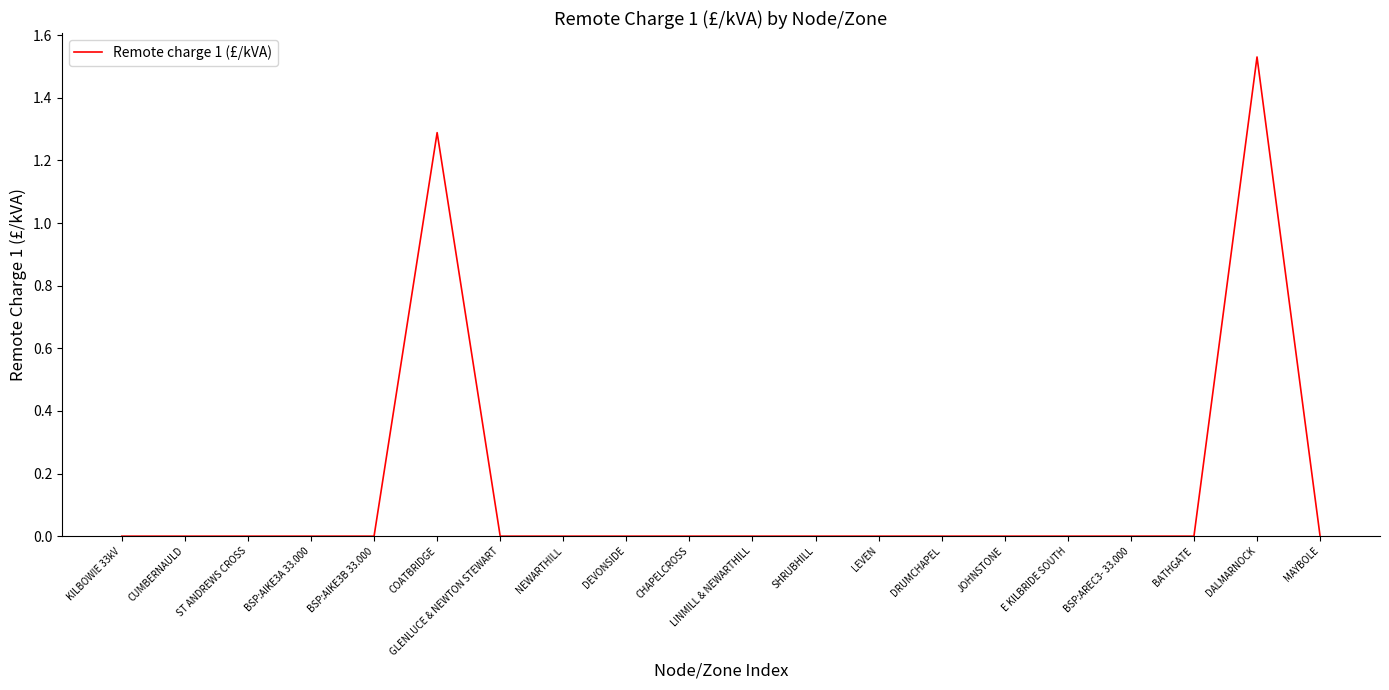

How many values are between 0 and 1?

18